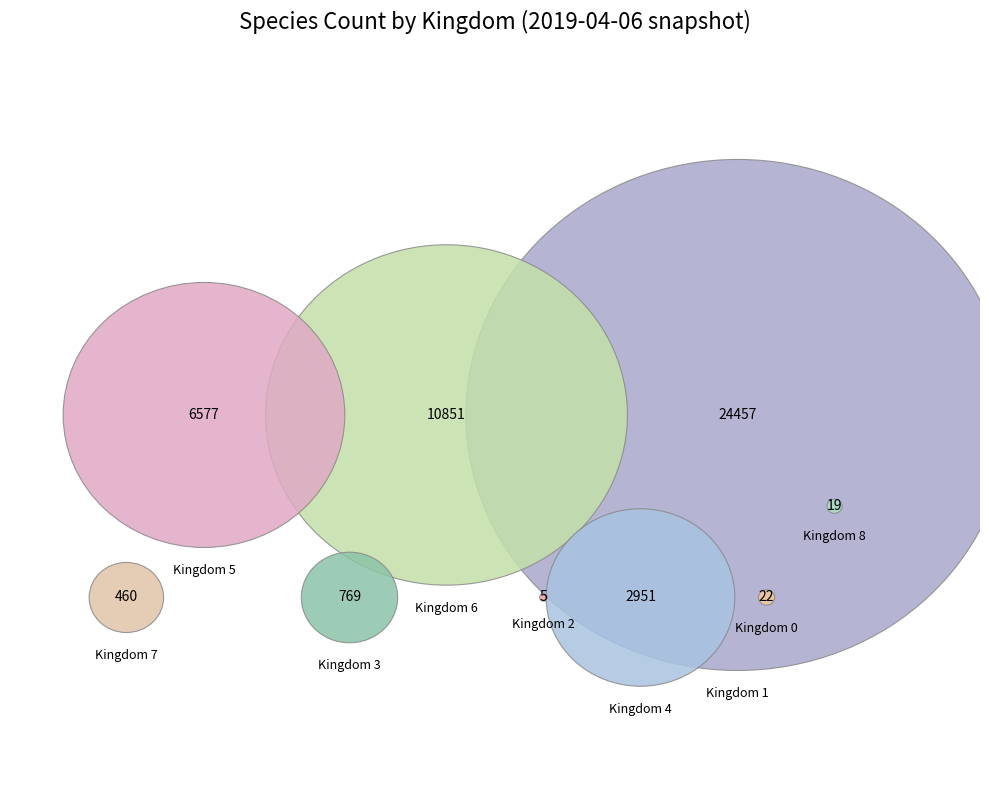

True or false: 6 accounts for 34% of the total.

False